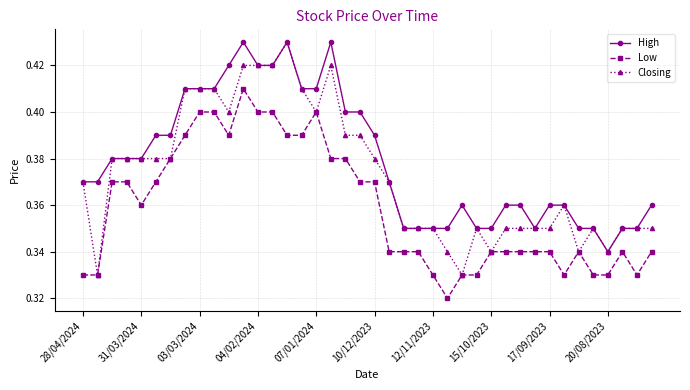

True or false: High and Low intersect in this chart.

False